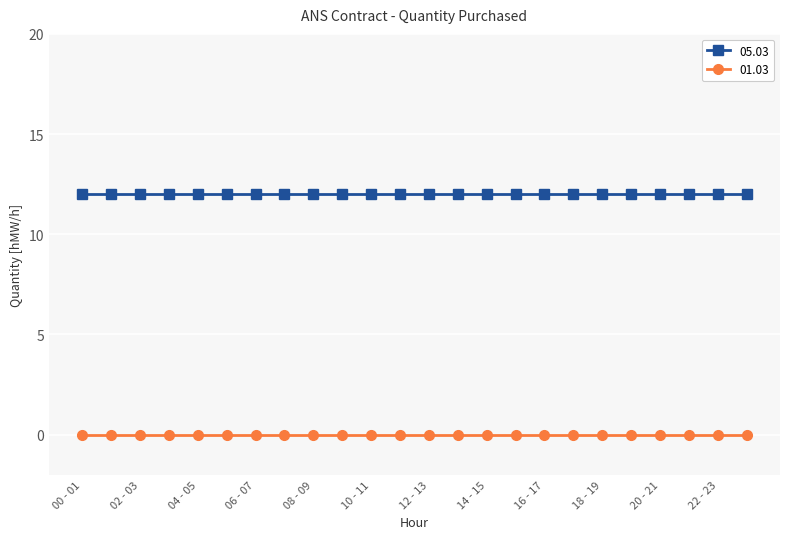

True or false: 05.03 and 01.03 intersect in this chart.

False